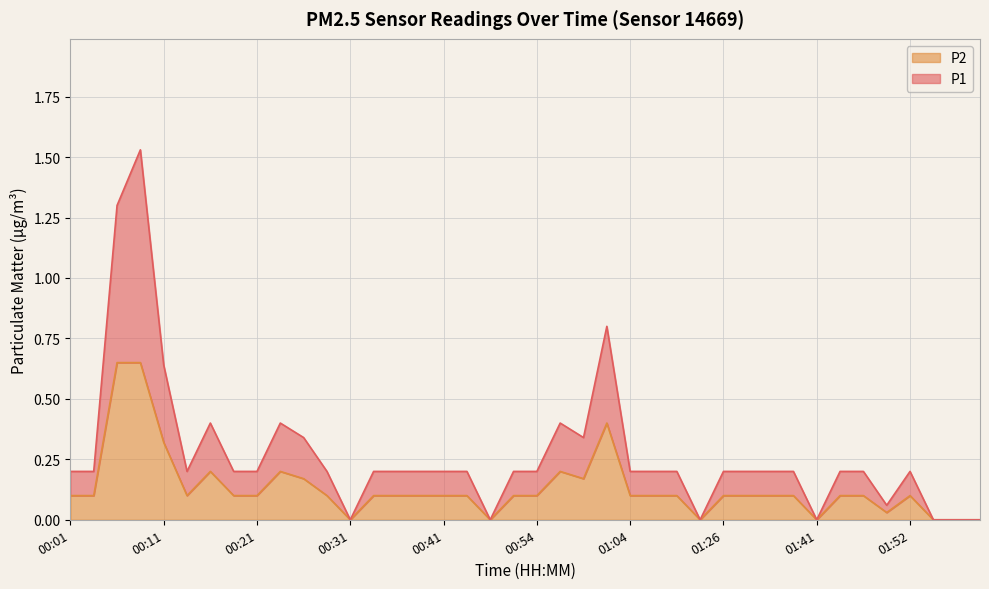

True or false: P2 has a value of 0.1 at 01:36.

True